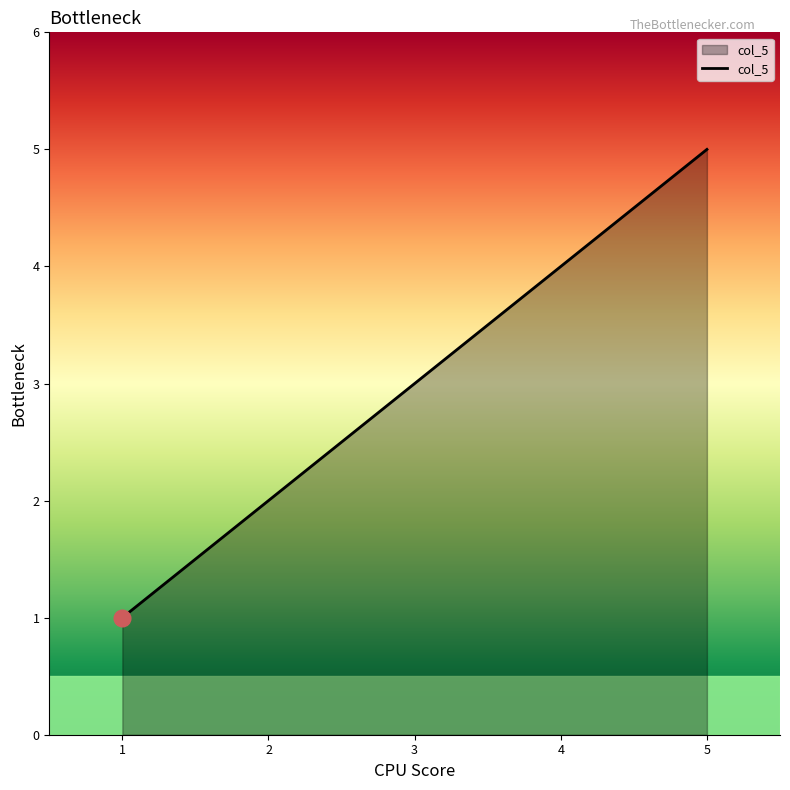

Which category has the highest value across all series?

5